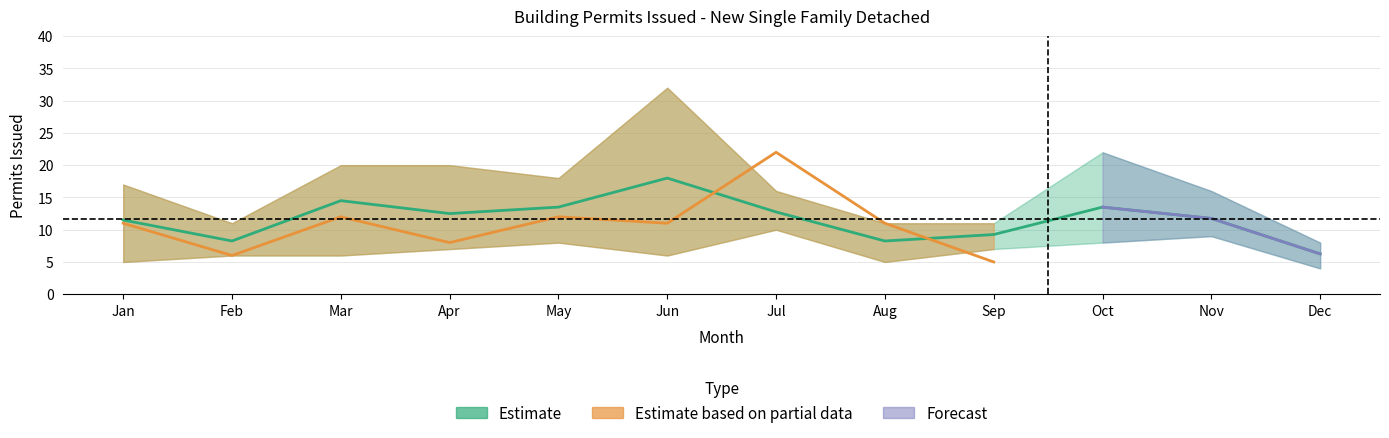

Does the chart display data point markers on the line(s)?

No